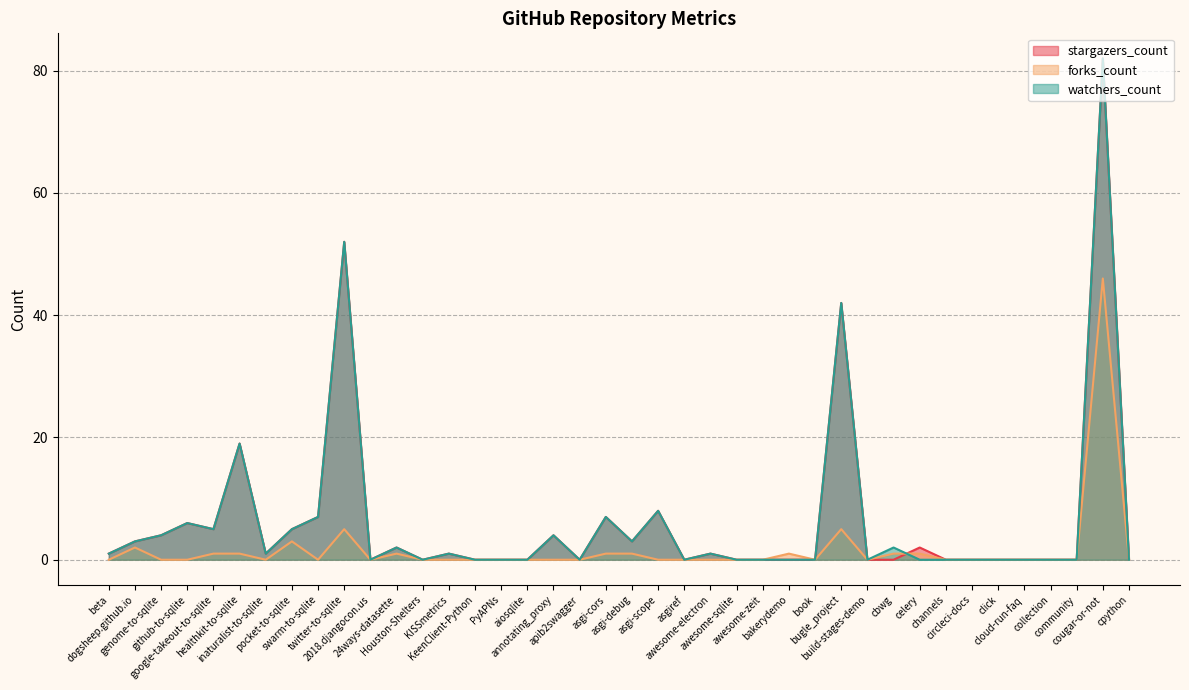

What are all the series names shown in the legend?

stargazers_count, forks_count, watchers_count